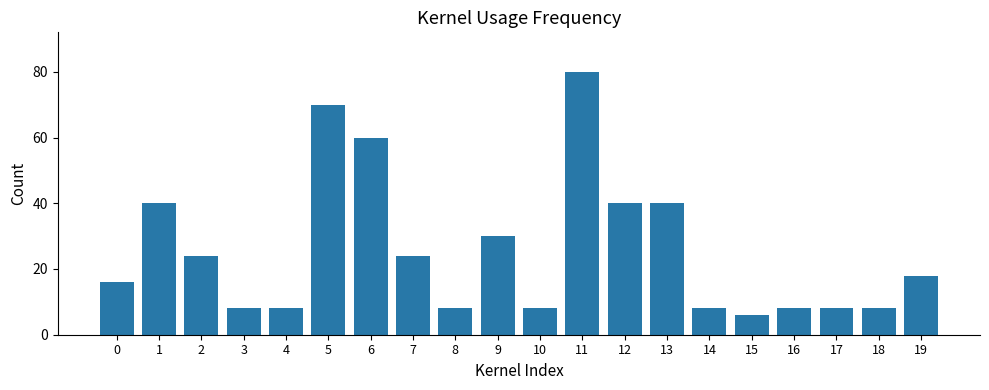

Read the value at 9.

30